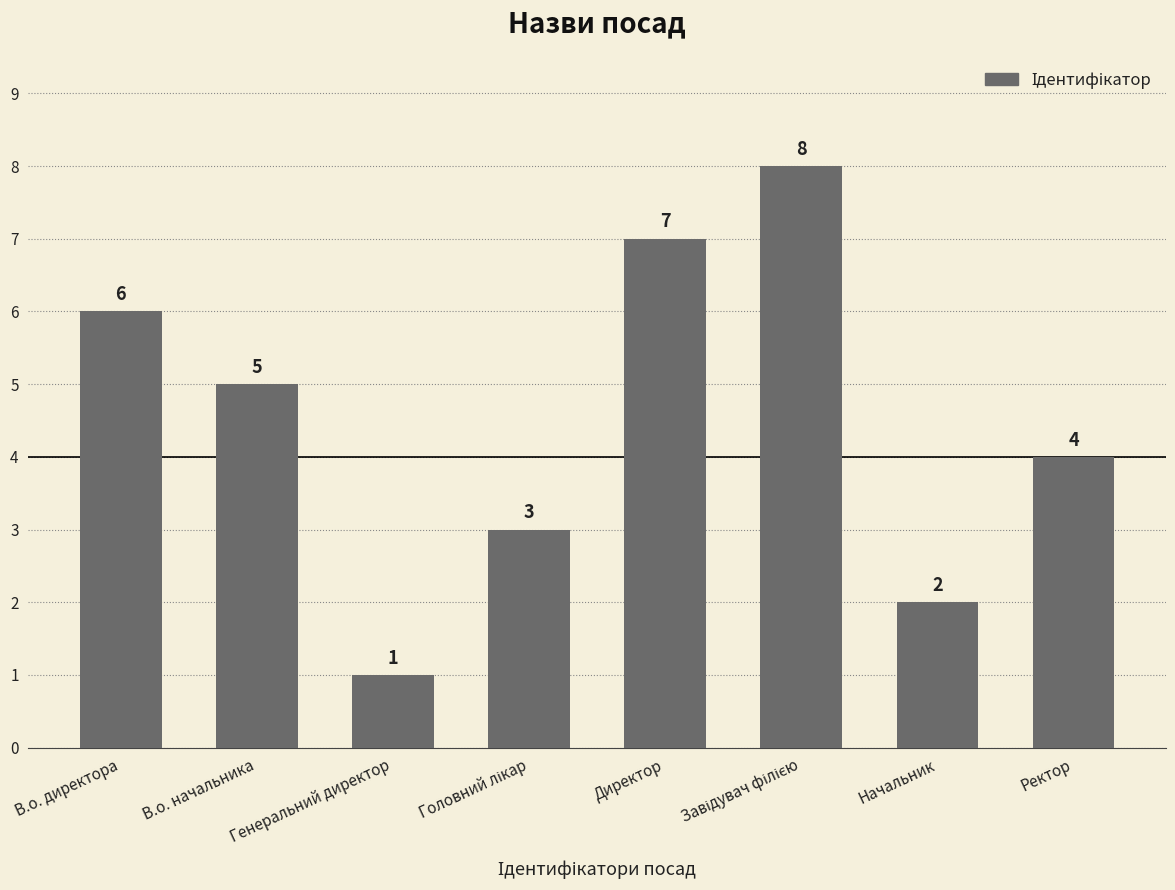

How many series are shown in this chart?

1